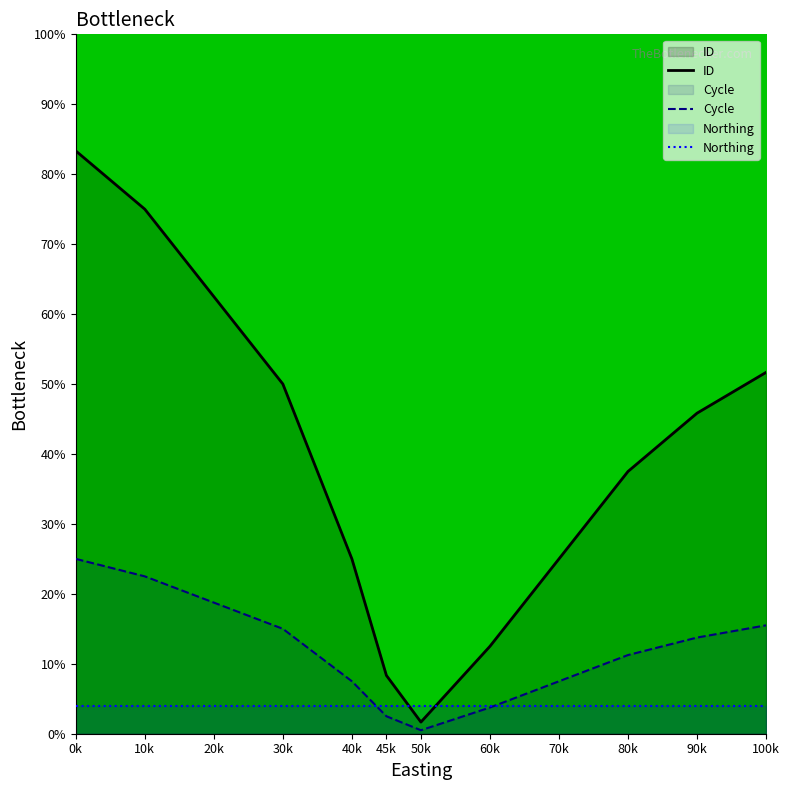

Reading left to right, transcribe all the data shown in this chart.

ID: 83.3	75.0	62.5	50.0	25.0	8.3	1.7	12.5	25.0	37.5	45.8	51.7
Cycle: 25.0	22.5	18.7	15.0	7.5	2.5	0.5	3.7	7.5	11.2	13.7	15.5
Northing: 4.0	4.0	4.0	4.0	4.0	4.0	4.0	4.0	4.0	4.0	4.0	4.0